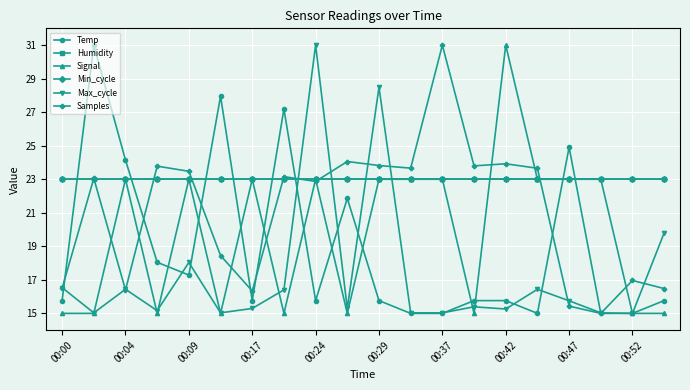

Does the chart have visible grid lines?

Yes